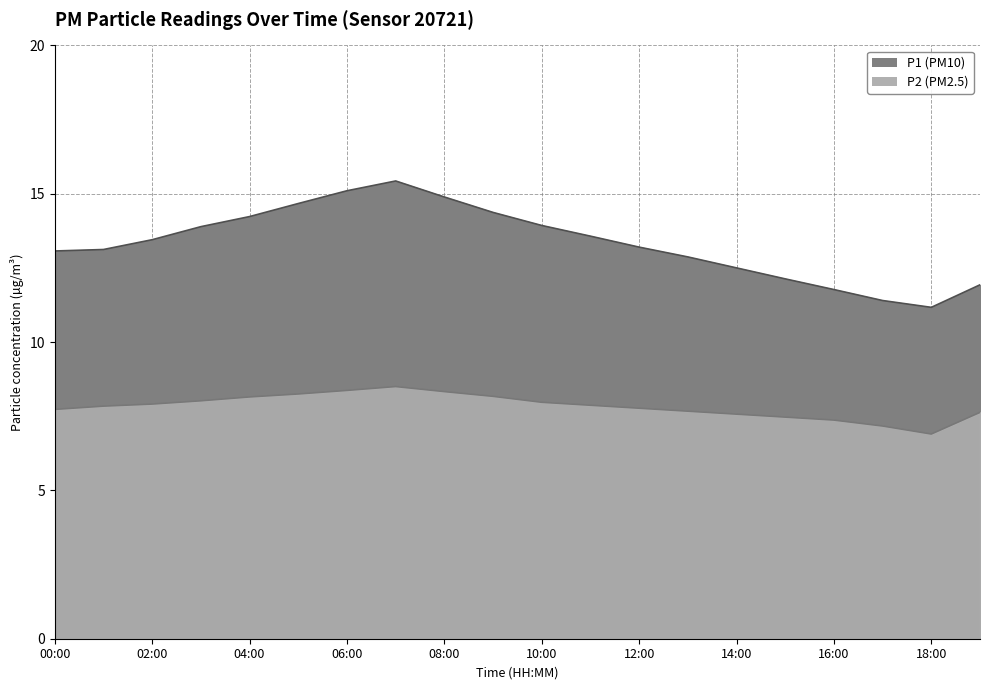

Reading left to right, what are all the values shown in this chart?

P1: 00:00=13.1	01:00=13.1	02:00=13.4	03:00=13.9	04:00=14.2	05:00=14.7	06:00=15.1	07:00=15.4	08:00=14.9	09:00=14.4	10:00=13.9	11:00=13.6	12:00=13.2	13:00=12.9	14:00=12.5	15:00=12.1	16:00=11.8	17:00=11.4	18:00=11.2	19:00=11.9
P2: 00:00=7.7	01:00=7.8	02:00=7.9	03:00=8.0	04:00=8.2	05:00=8.2	06:00=8.4	07:00=8.5	08:00=8.3	09:00=8.2	10:00=8.0	11:00=7.9	12:00=7.8	13:00=7.7	14:00=7.6	15:00=7.5	16:00=7.4	17:00=7.2	18:00=6.9	19:00=7.6